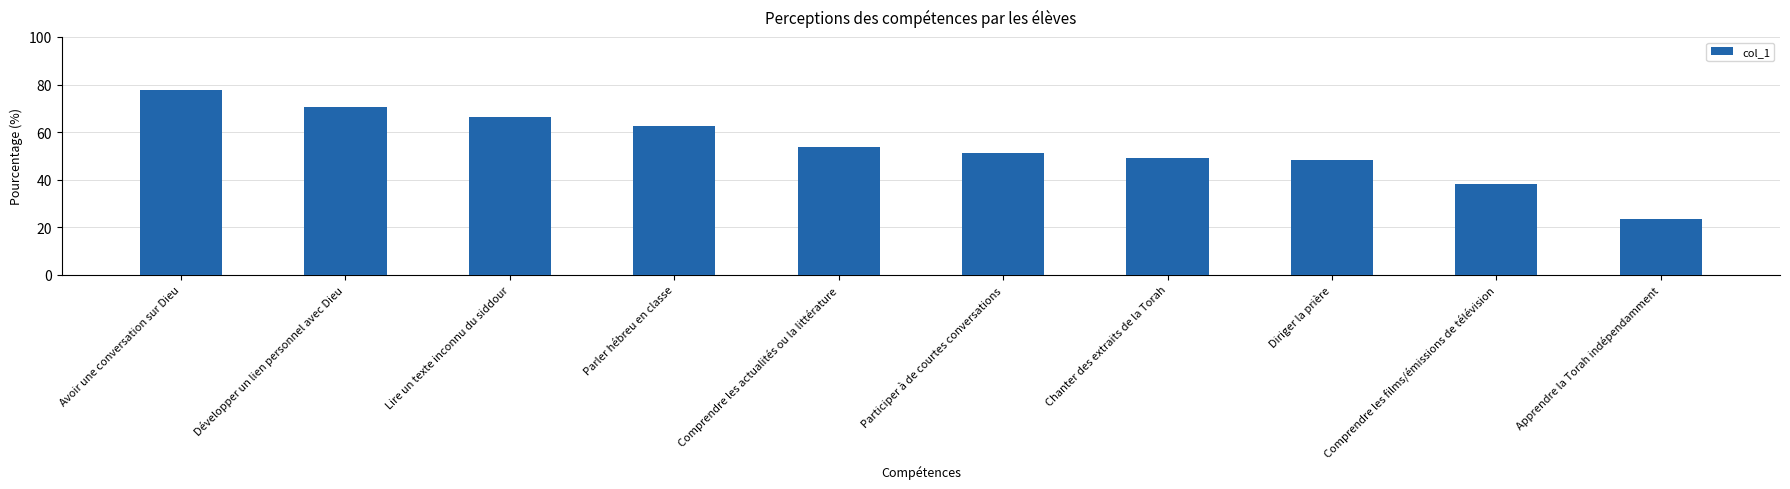

What is the difference between the maximum and minimum values?

54.4